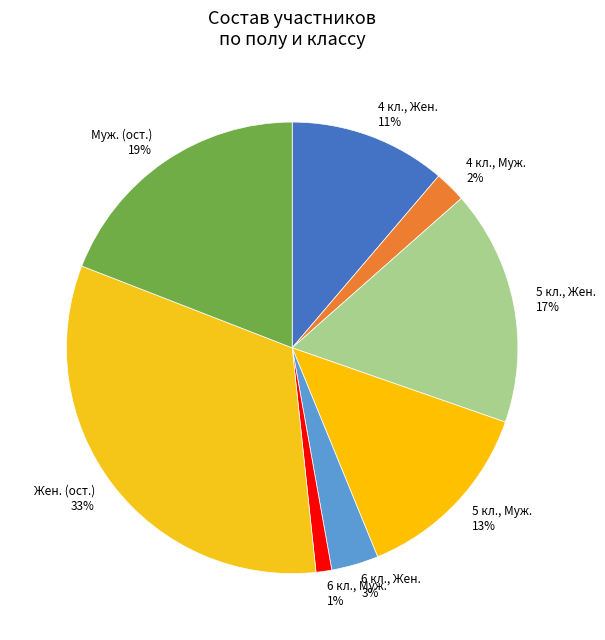

How many segments does this pie chart have?

8